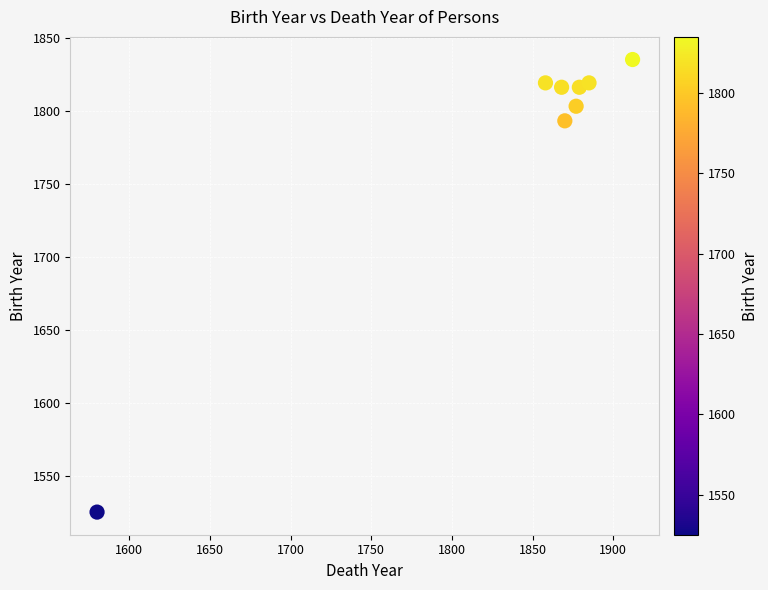

What is the average Y value?

1778